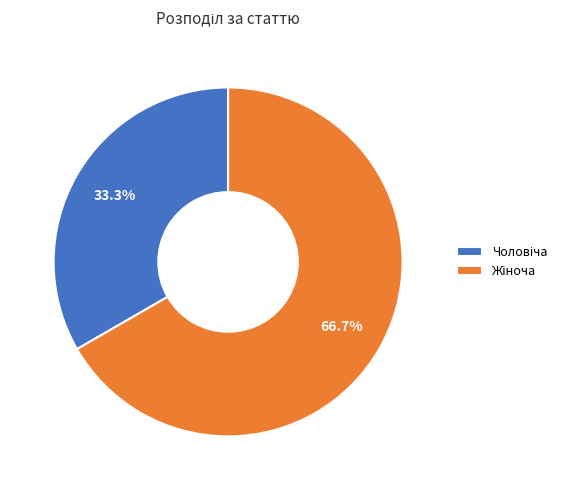

How many segments does this pie chart have?

2